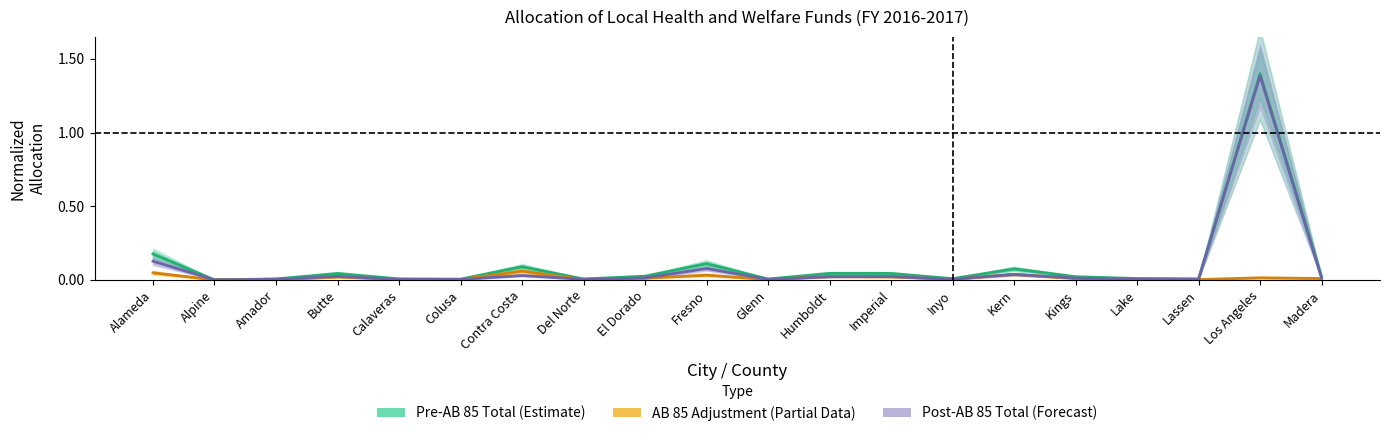

The value of Pre-AB 85 Total (Estimate) at Kern is 0.1. True or false?

True